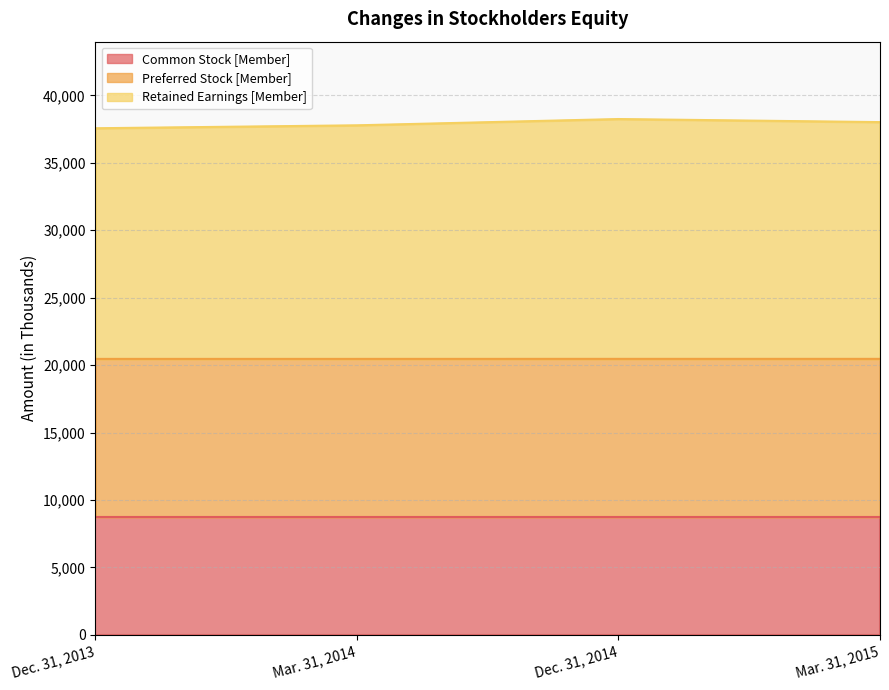

What is the approximate value of Preferred Stock [Member] at Mar. 31, 2015?

20461